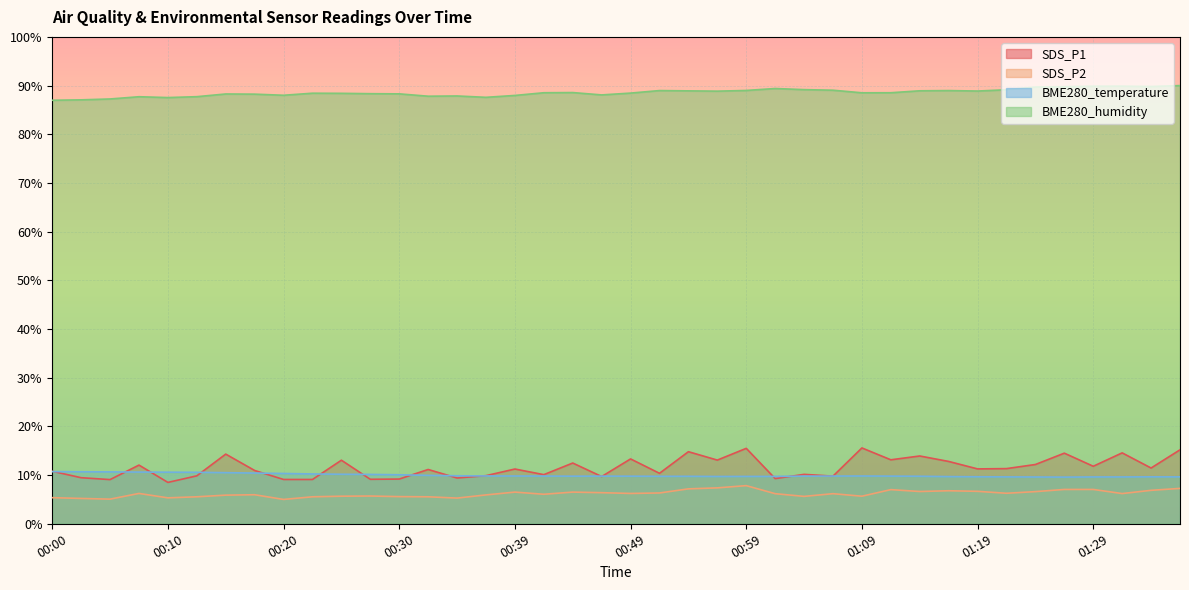

List the labels in order of BME280_temperature value, smallest first.

01:26, 01:24, 01:29, 01:31, 01:21, 01:36, 01:34, 01:19, 01:16, 00:57, 00:59, 01:01, 00:52, 00:54, 01:14, 00:44, 00:49, 00:47, 01:04, 01:11, 00:42, 01:06, 00:39, 01:09, 00:37, 00:35, 00:32, 00:30, 00:27, 00:25, 00:22, 00:20, 00:17, 00:15, 00:13, 00:10, 00:08, 00:05, 00:03, 00:00